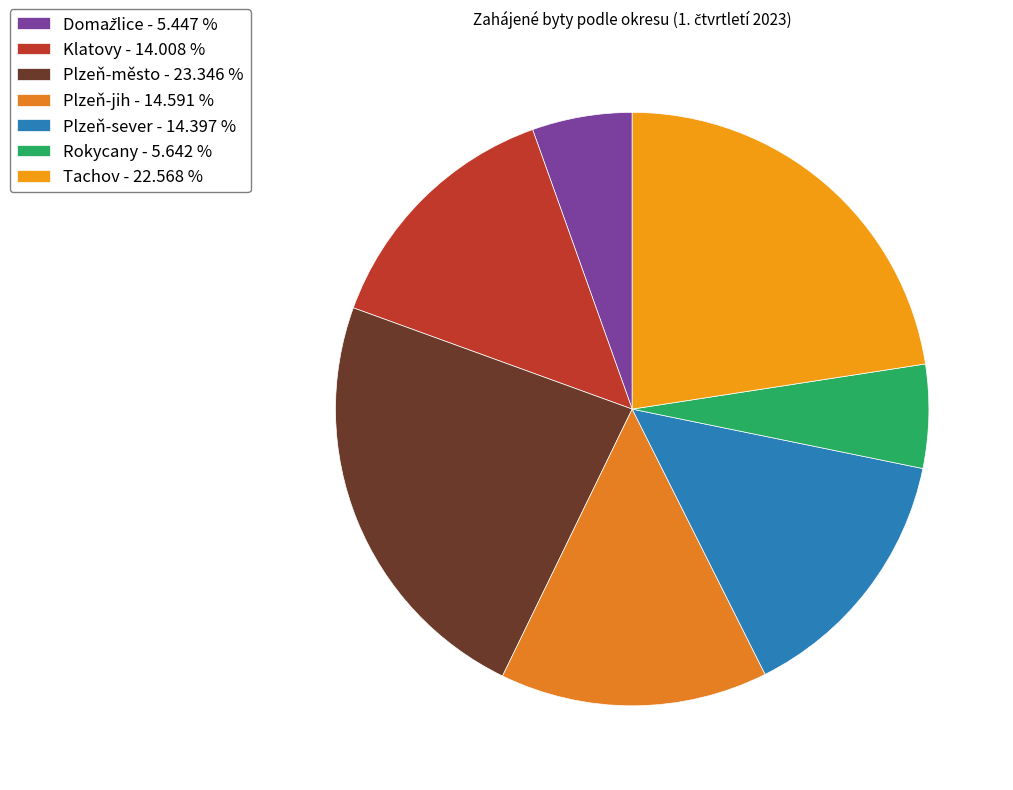

Is there a majority slice in this chart?

No